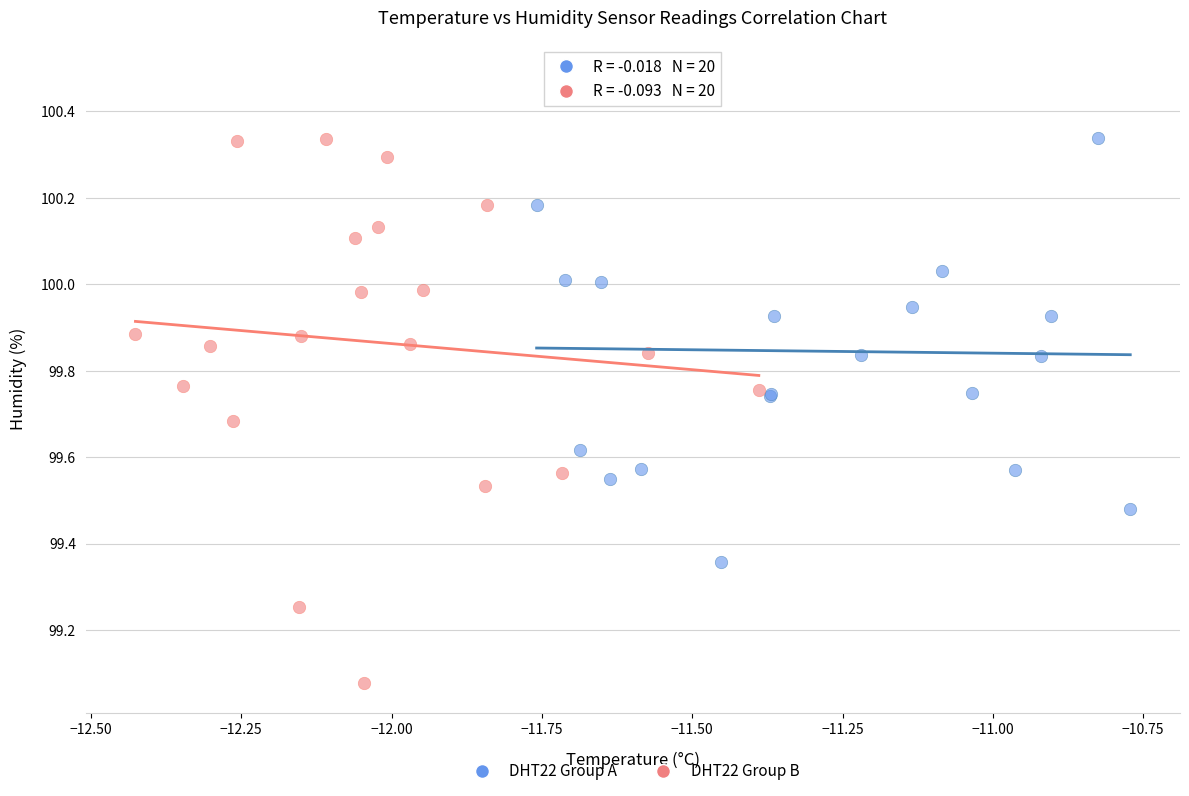

Which series contains the highest Y value?

DHT22 Group A